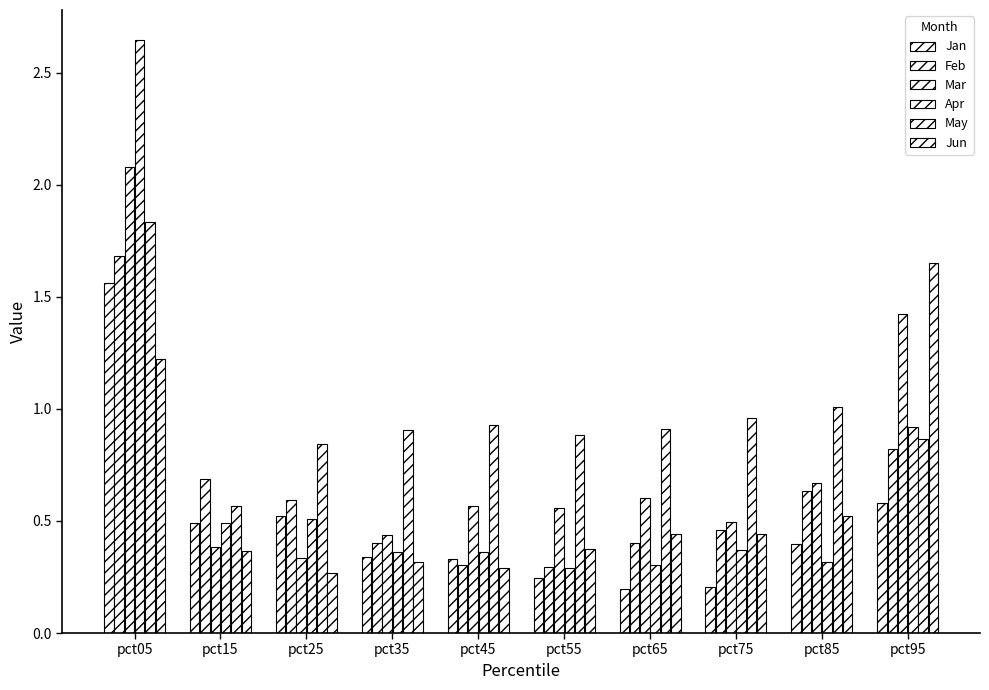

Are the bars grouped side by side (vs. stacked)?

Yes